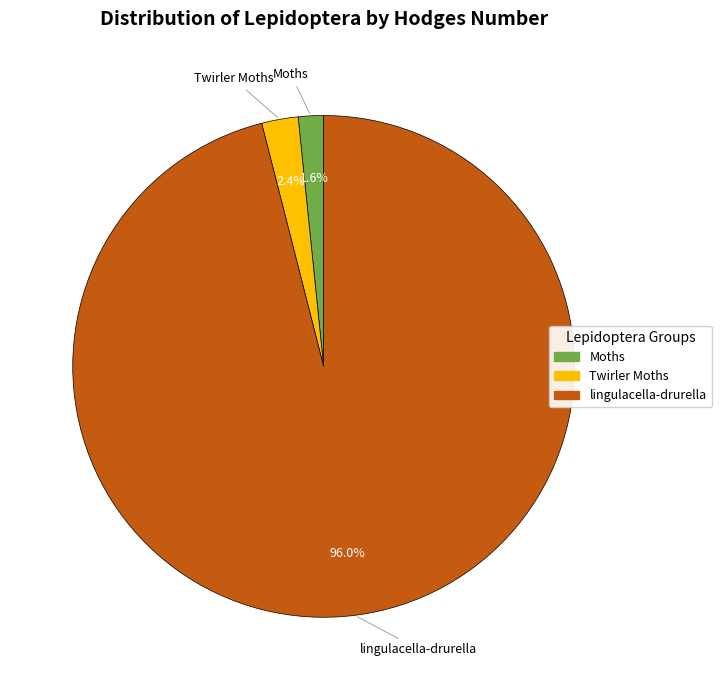

Rank the categories by value from lowest to highest.

Moths, Twirler Moths, lingulacella-drurella